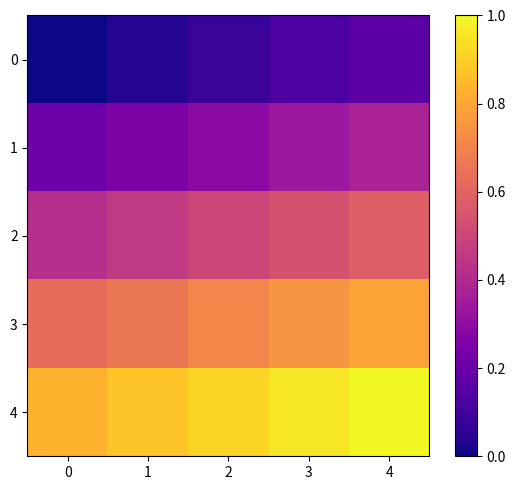

How many categories are shown in the chart?

5